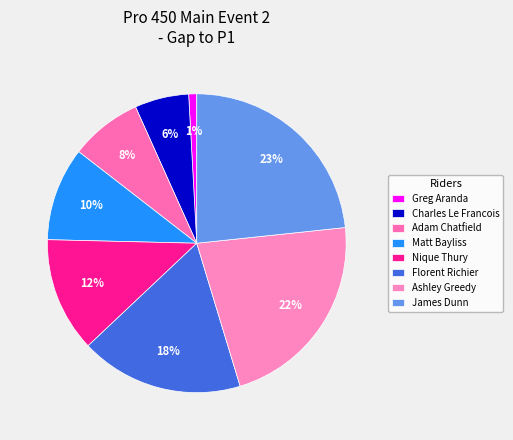

Which slice is the largest?

James Dunn